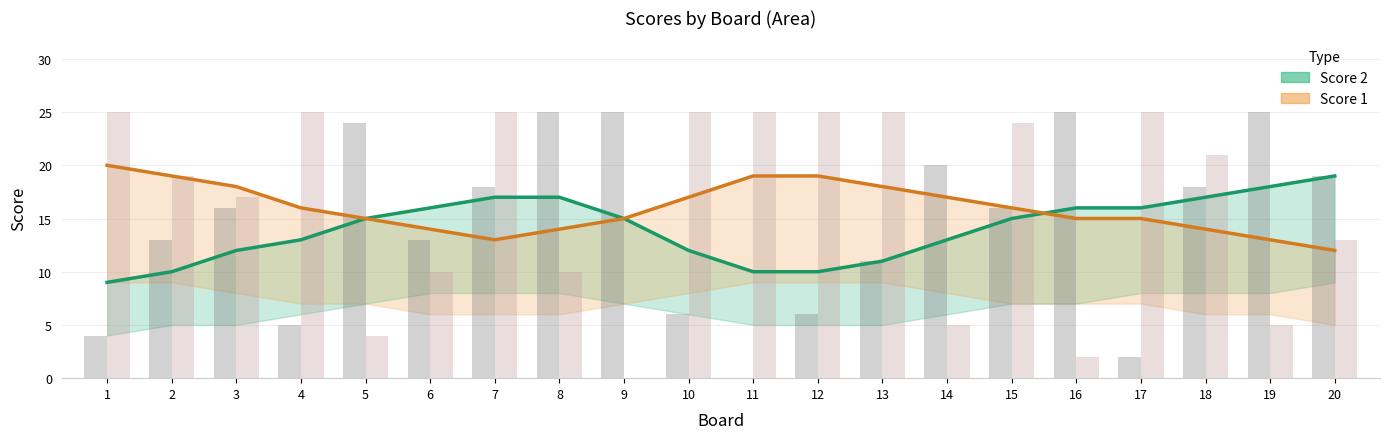

Reading right to left, list all the values displayed in this chart.

Score 2: 19	18	17	16	16	15	13	11	10	10	12	15	17	17	16	15	13	12	10	9
Score 1: 12	13	14	15	15	16	17	18	19	19	17	15	14	13	14	15	16	18	19	20
Score 2 (raw): 19	25	18	2	25	16	20	11	6	0	6	25	25	18	13	24	5	16	13	4
Score 1 (raw): 13	5	21	25	2	24	5	25	25	25	25	0	10	25	10	4	25	17	19	25